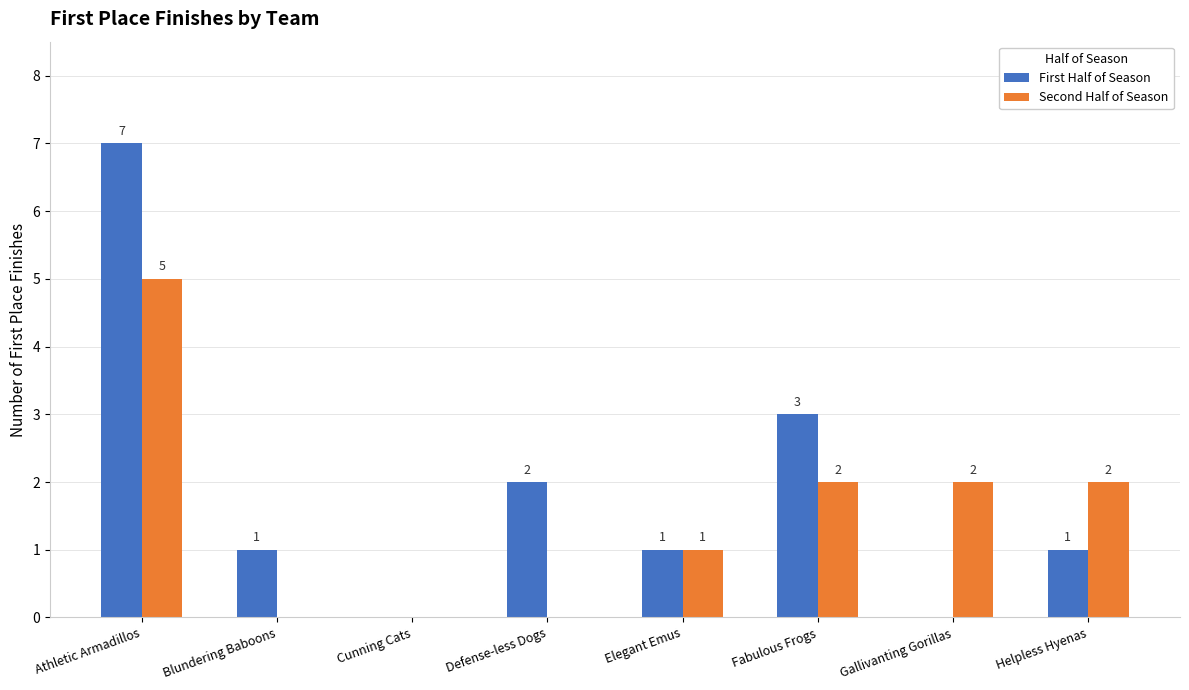

How many values in Second Half of Season are above zero?

5